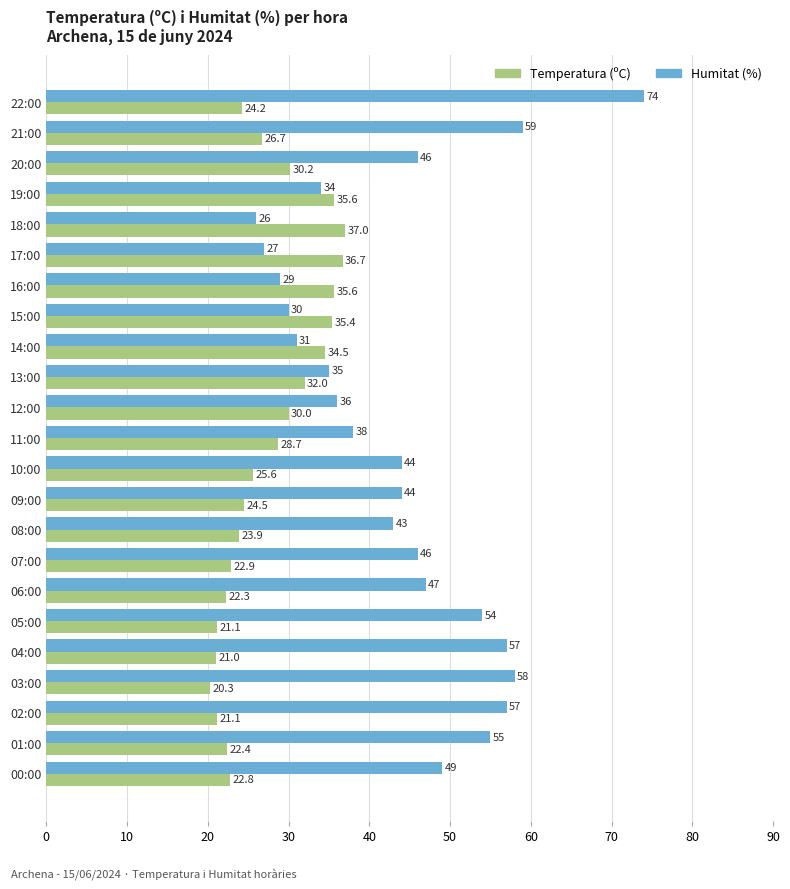

Rank the series by their maximum value, from highest to lowest.

Humitat (%), Temperatura (ºC)